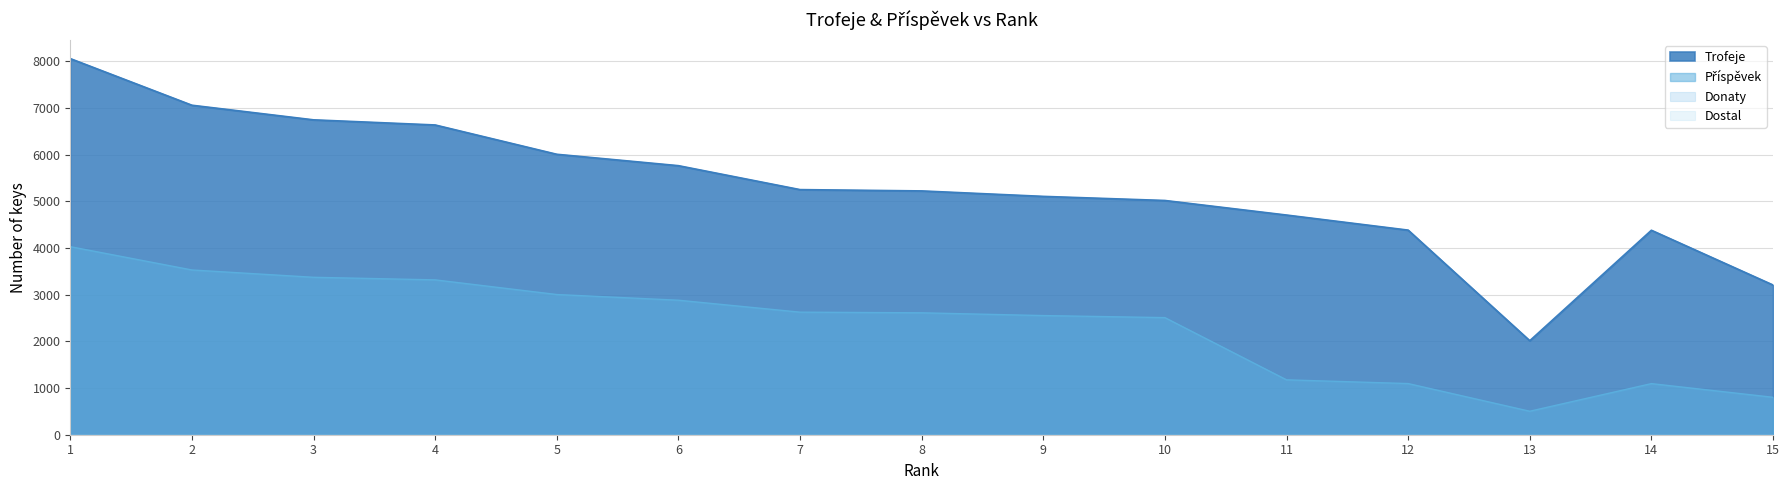

How many data points in Trofeje are above 5224?

7